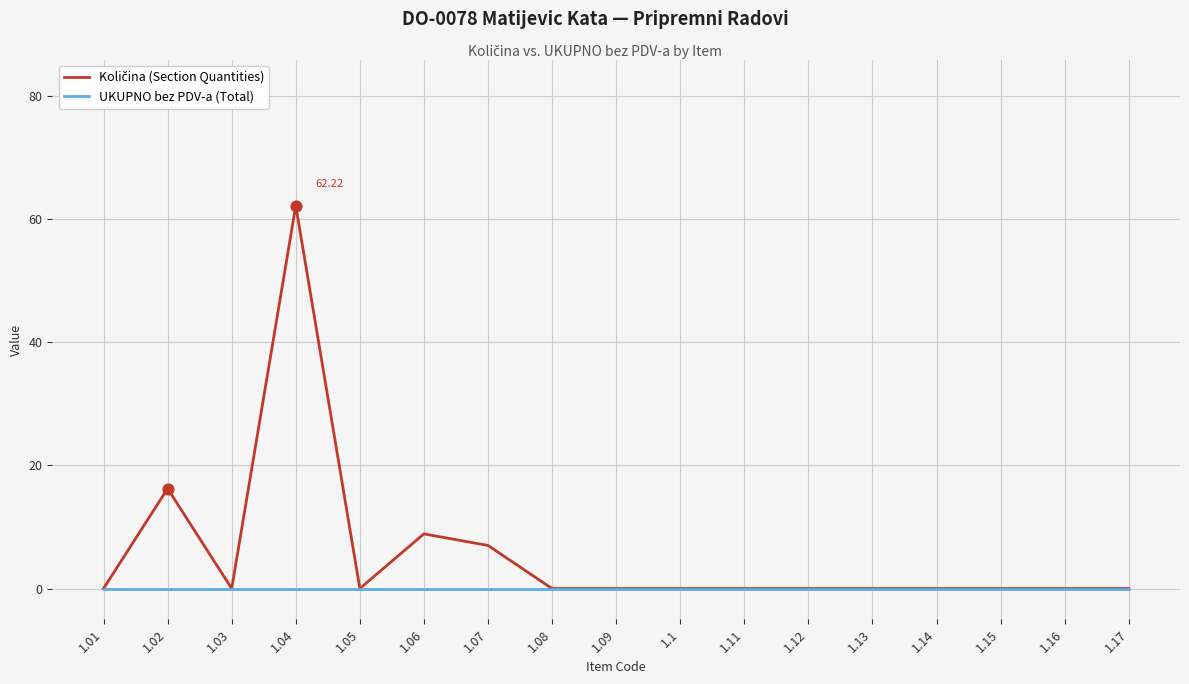

What is the spread (max minus min) of values at 1.04?

62.2